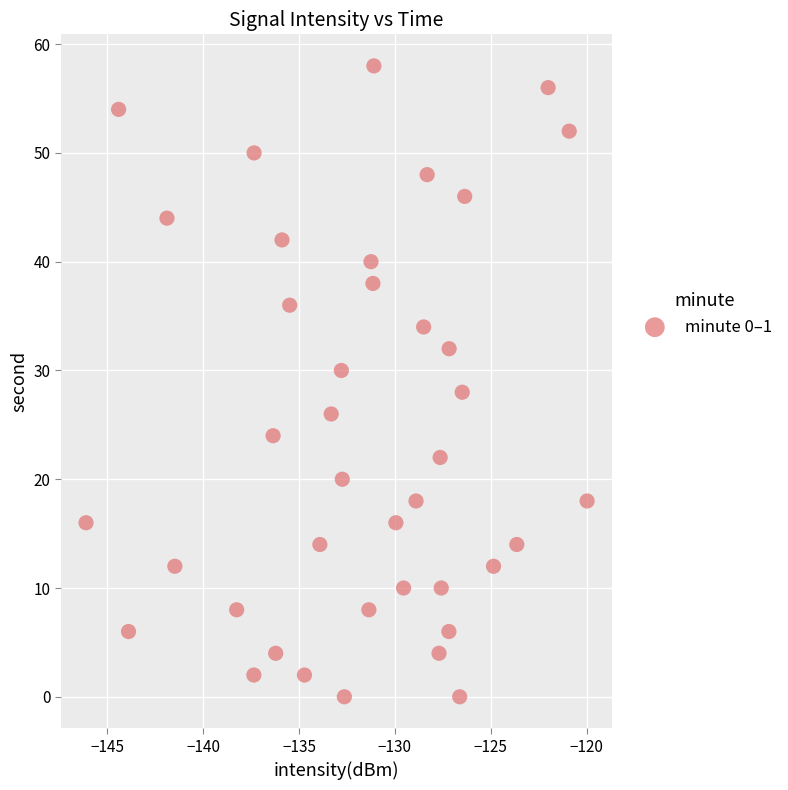

What is the range of Y values (max minus min)?

58